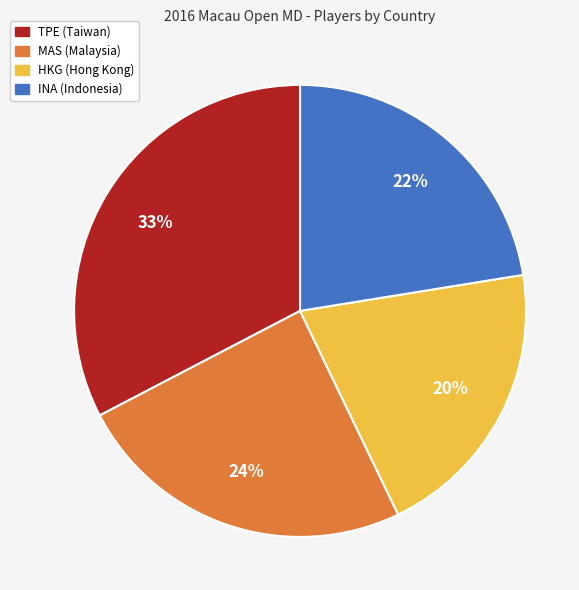

What percentage is the INA slice, to the nearest percent?

22%